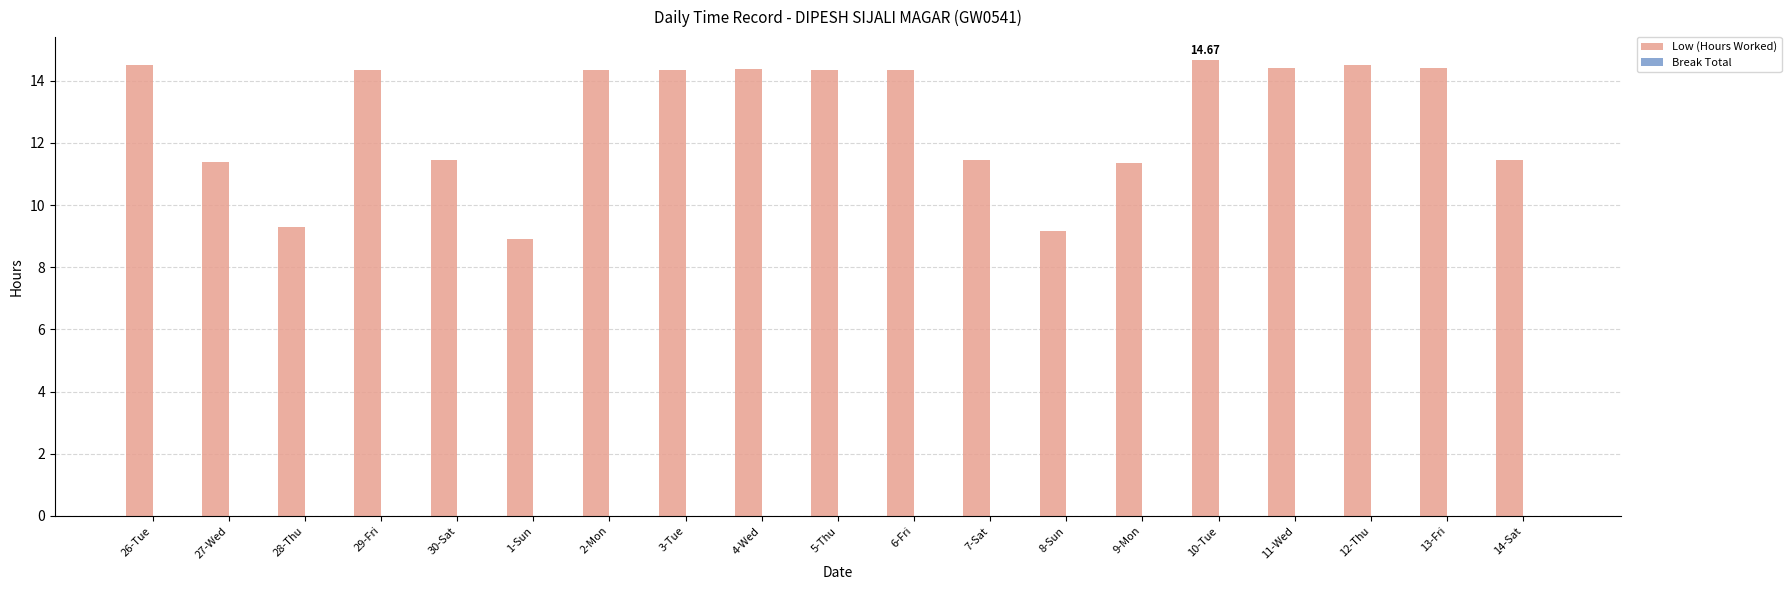

What is the difference between the second highest and minimum values?

5.6